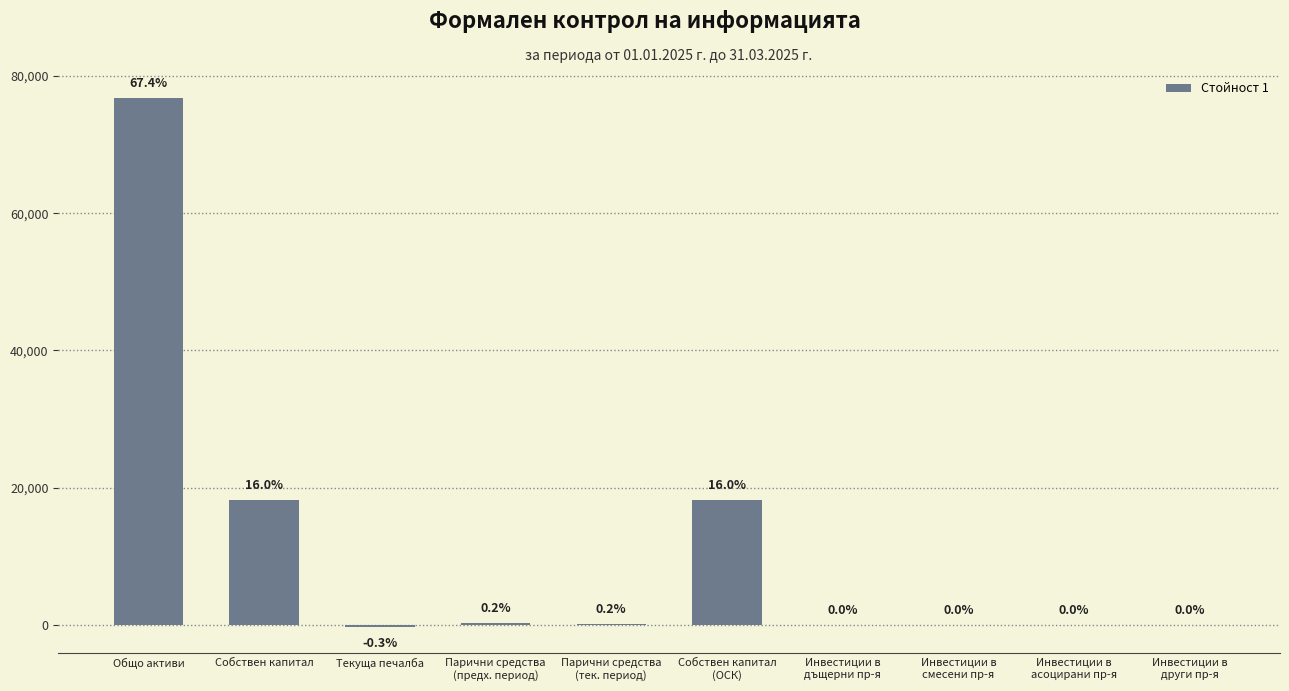

How many negative values are there?

1